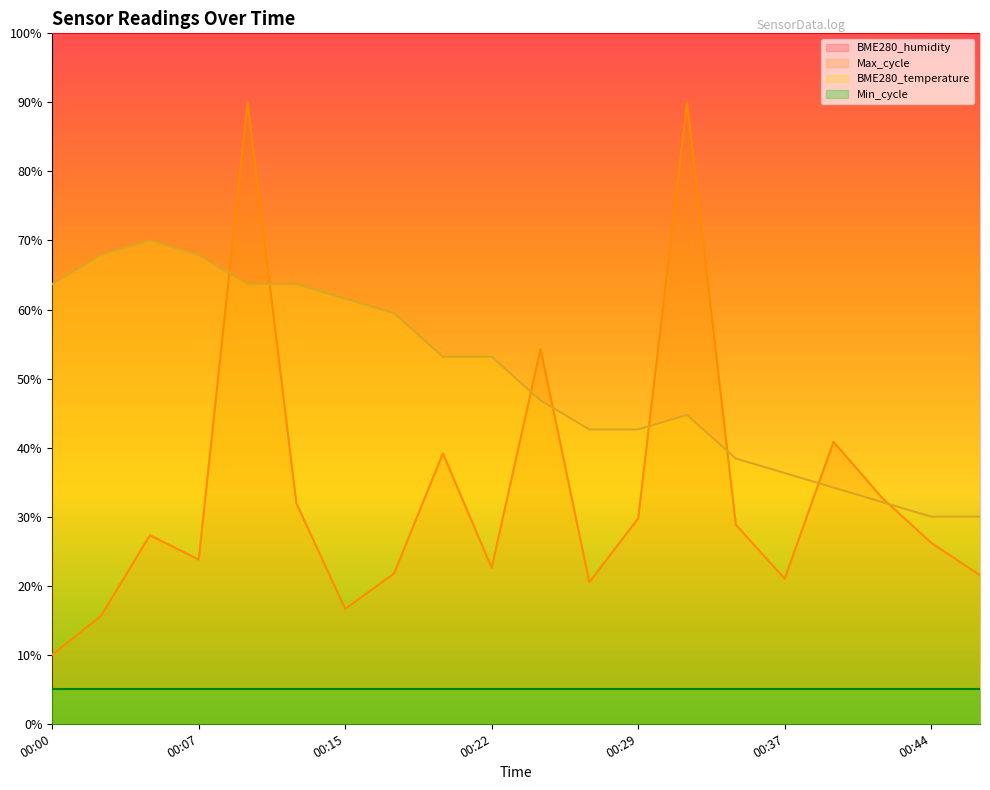

Which series has the largest total across all categories?

BME280_humidity